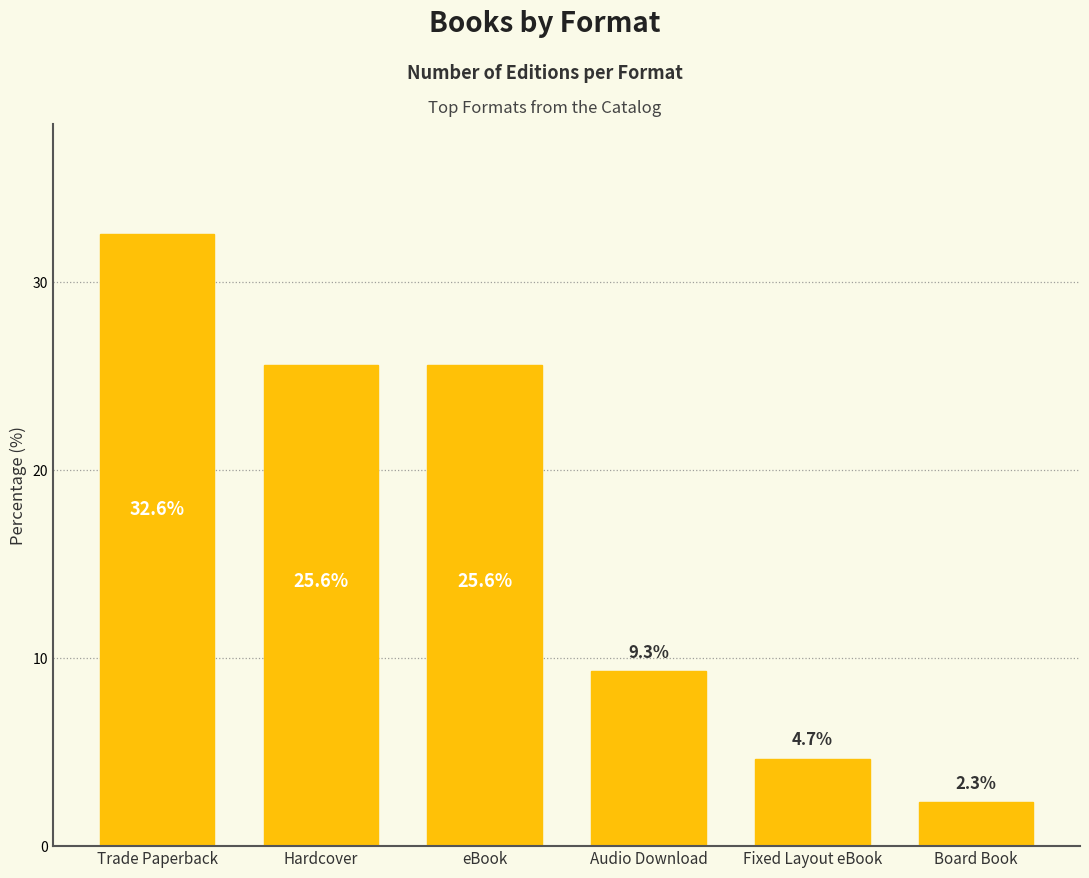

Reading left to right, transcribe all the data shown in this chart.

32.6	25.6	25.6	9.3	4.7	2.3